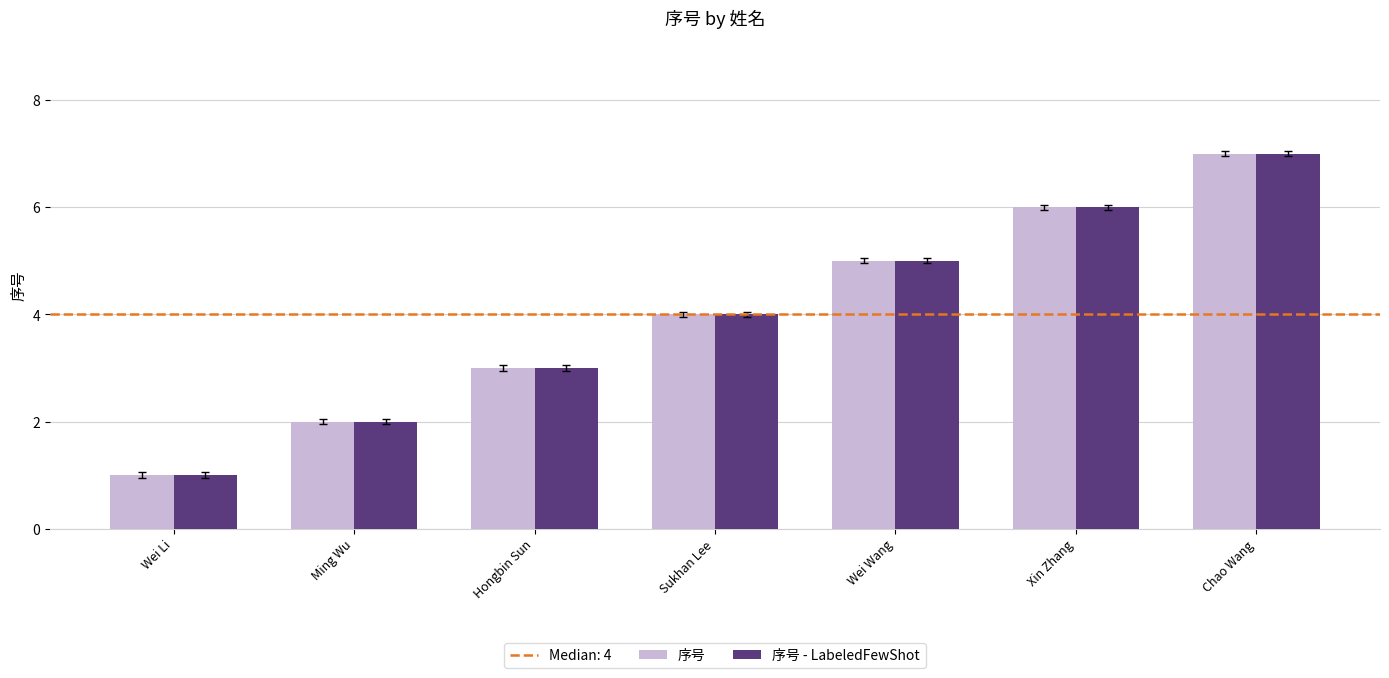

True or false: 序号 - LabeledFewShot has a value of 8 at Xin Zhang.

False